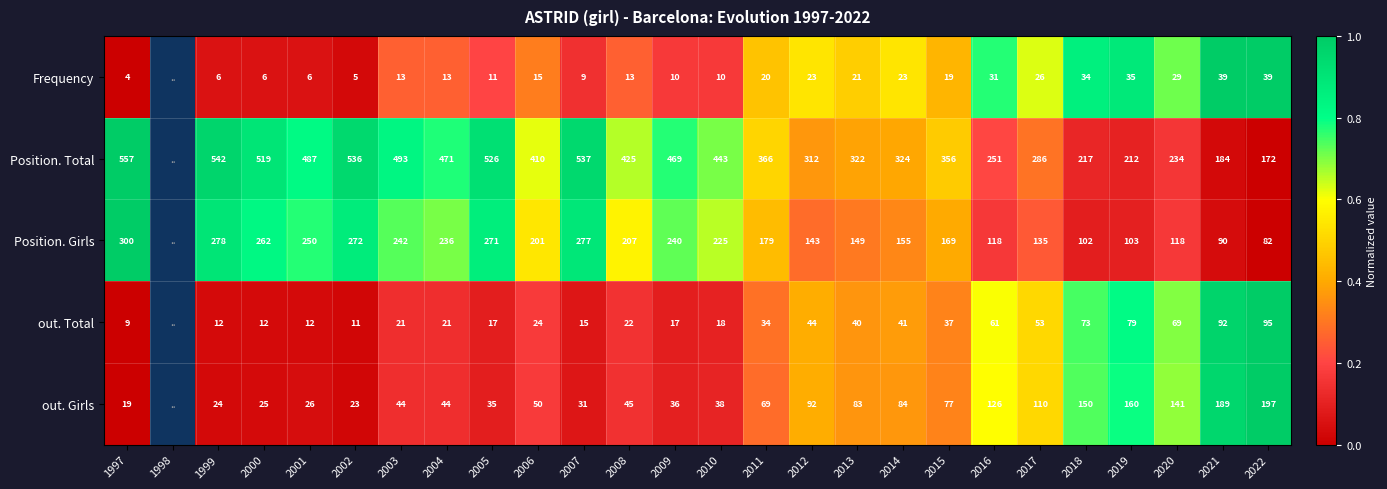

The out. Total series shows 4 at 1997. True or false?

False